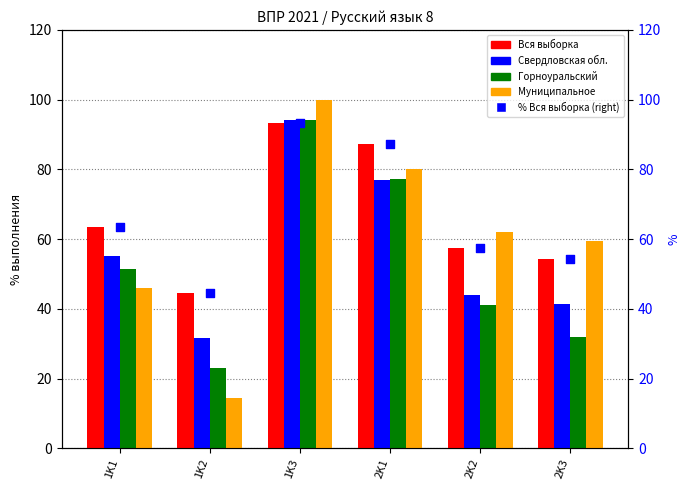

Which series has the largest Y range (max minus min)?

Муниципальное